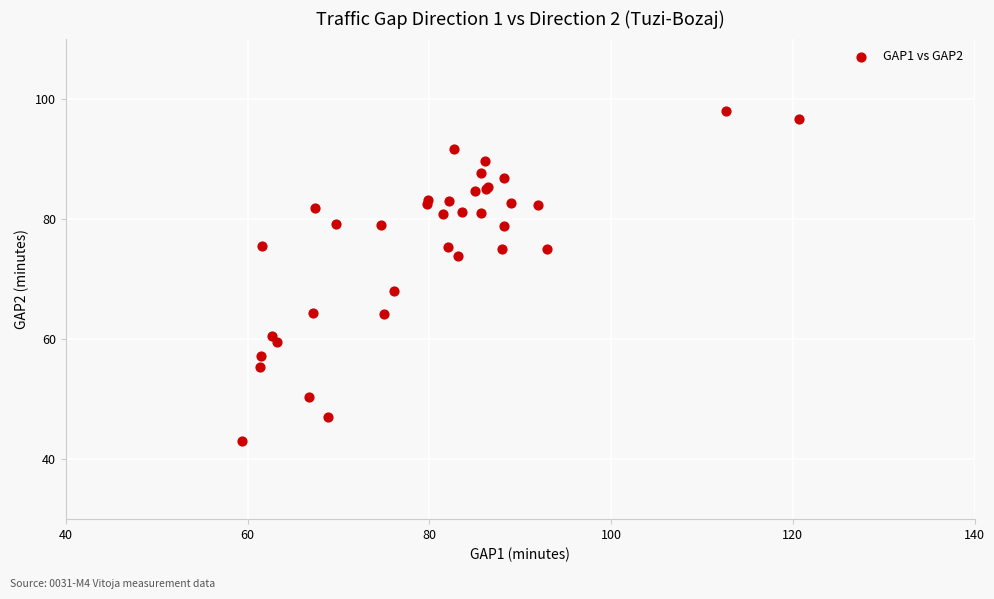

What Y value in the scatter plot is closest to 70?

67.9